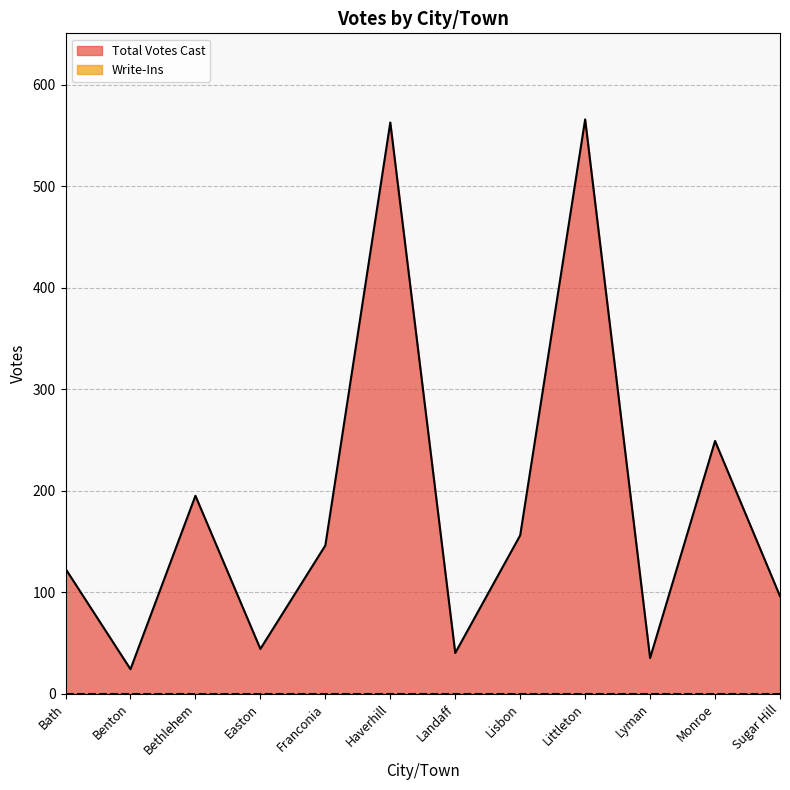

Does the chart display data point markers on the line(s)?

No